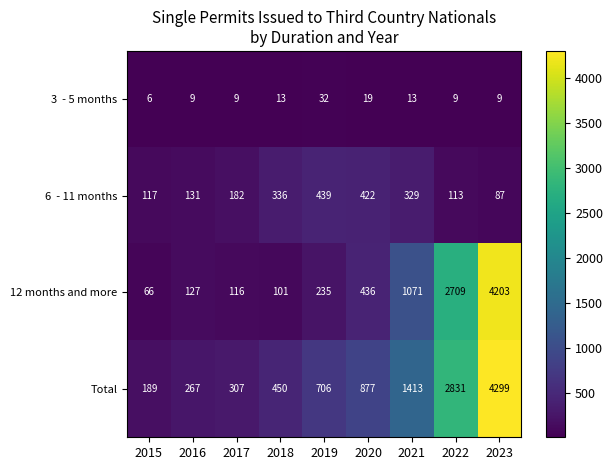

Which series has the largest total across all categories?

Total